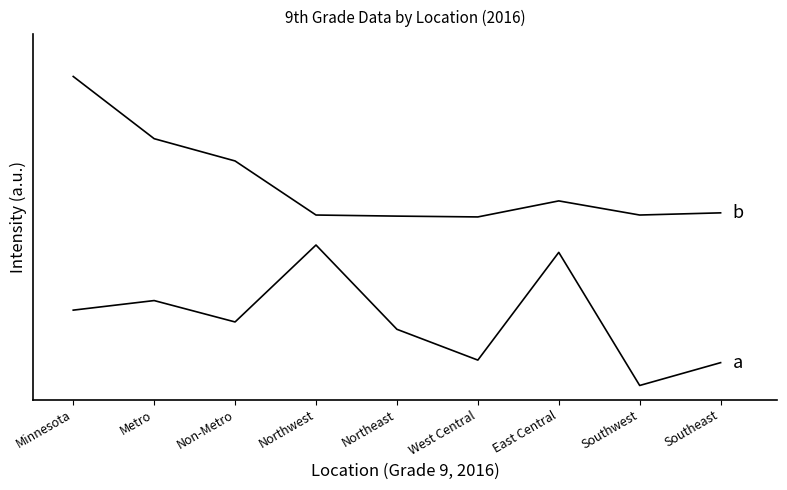

True or false: Number has a value of 0.7 at Northeast.

False